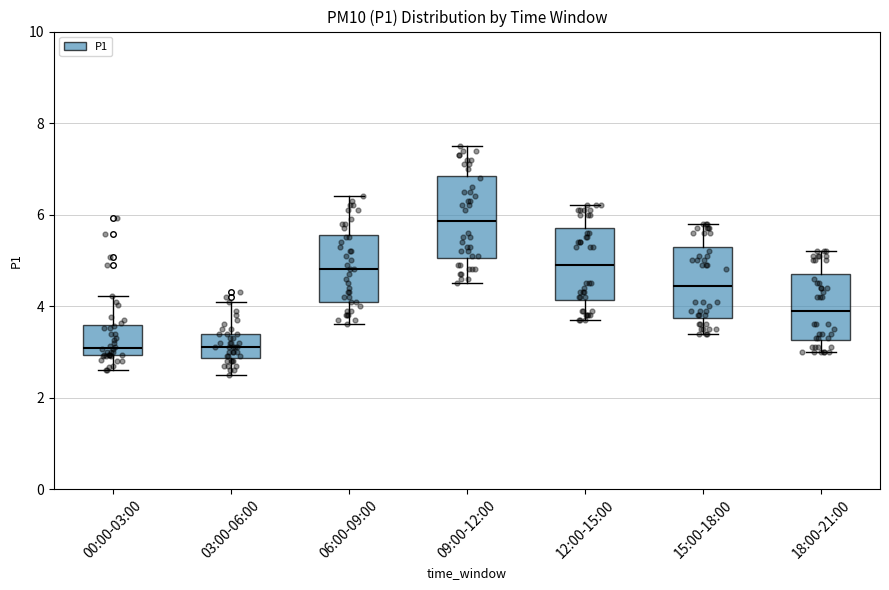

Reading left to right, read every box against the y-axis: the position of its median line, the range the box covers, and the ends of its whiskers. The values are not printed on the chart, so give them approximately, as read against the axis.

00:00-03:00: median 3.0 (just above the box's lower edge), box 3.0 to 3.6, whiskers 2.6 to 4.2
03:00-06:00: median 3.2, box 2.8 to 3.4, whiskers 2.6 to 4.2
06:00-09:00: median 4.8, box 4.2 to 5.6, whiskers 3.6 to 6.4
09:00-12:00: median 5.8, box 5.0 to 6.8, whiskers 4.6 to 7.6
12:00-15:00: median 5.0, box 4.2 to 5.8, whiskers 3.8 to 6.2
15:00-18:00: median 4.4, box 3.8 to 5.4, whiskers 3.4 to 5.8
18:00-21:00: median 4.0, box 3.2 to 4.8, whiskers 3.0 to 5.2